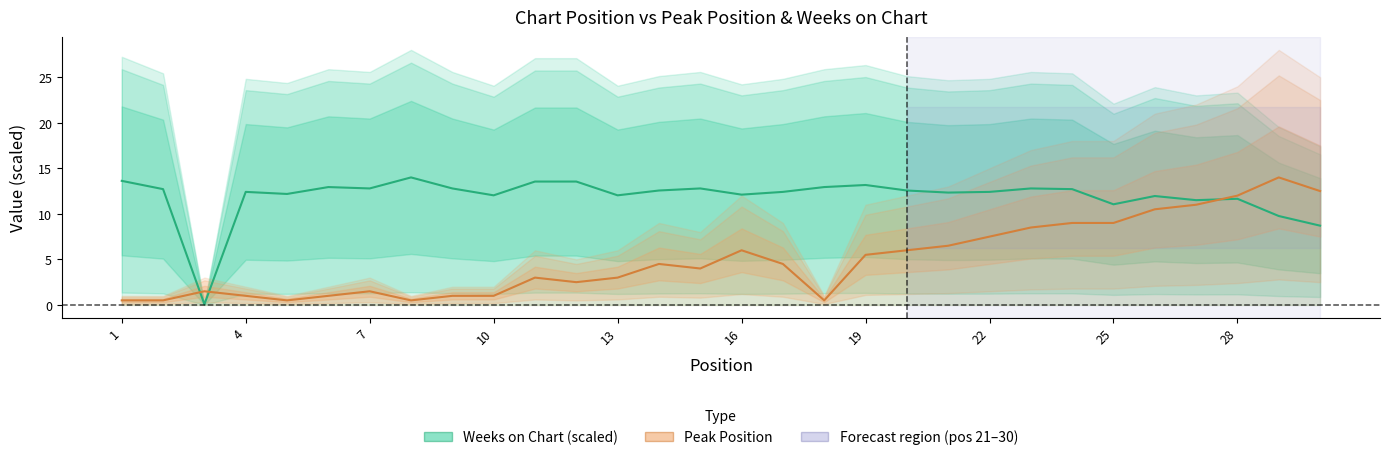

True or false: Weeks on Chart (scaled) and Peak Position intersect in this chart.

True